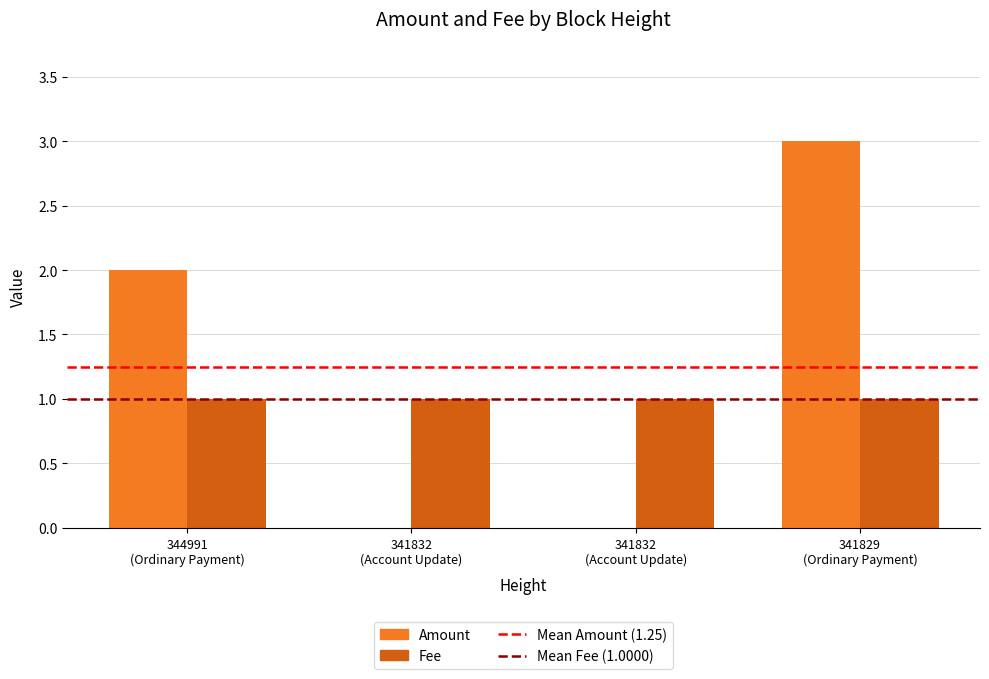

How many series are shown in this chart?

2